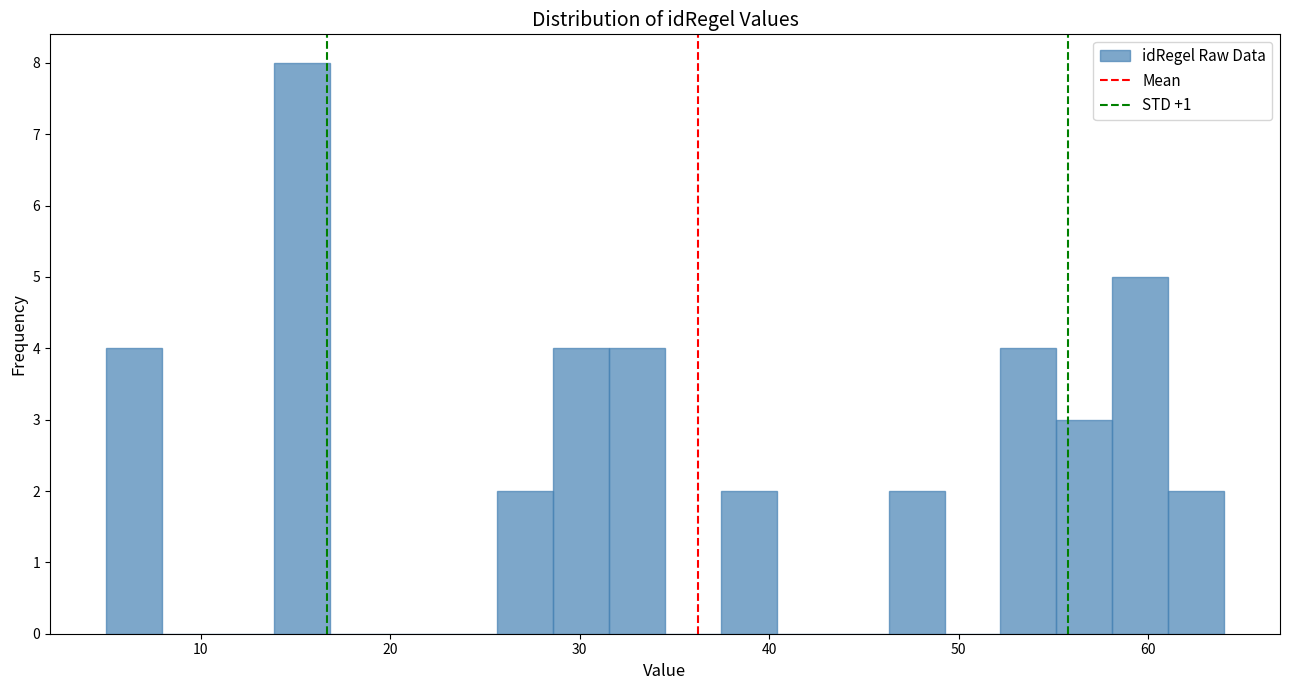

Read against the x-axis, roughly where is the centre of the tallest bar?

15